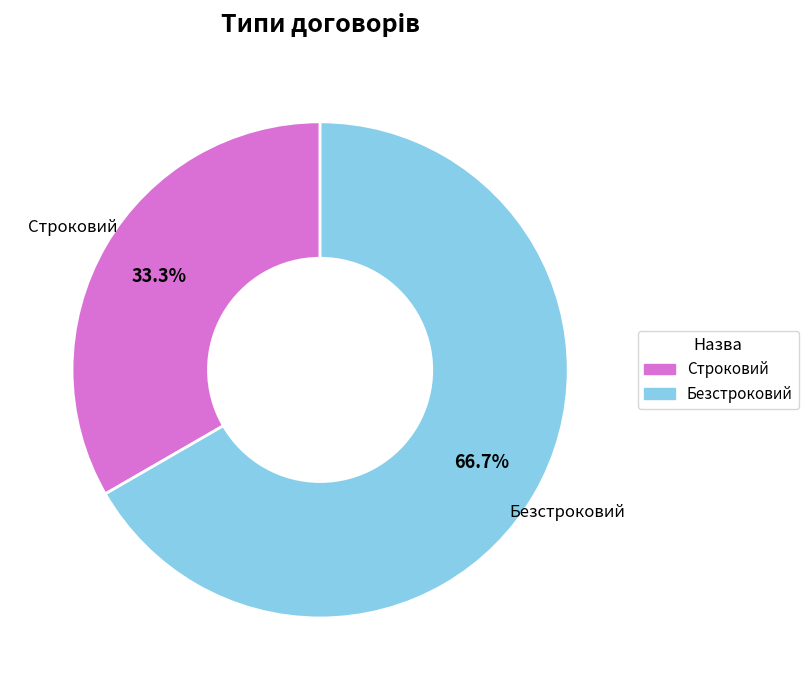

To the nearest percent, what percentage of the pie is Безстроковий?

67%